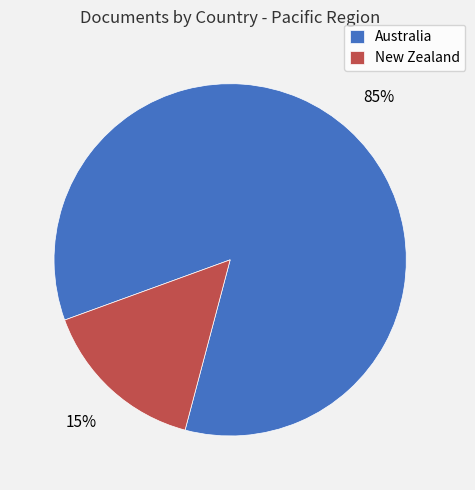

Which has a higher value, Australia or New Zealand?

Australia